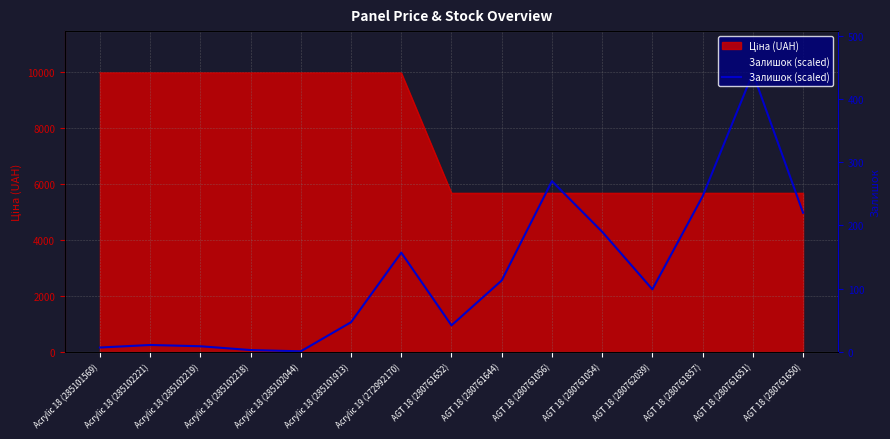

Does the chart have visible grid lines?

Yes